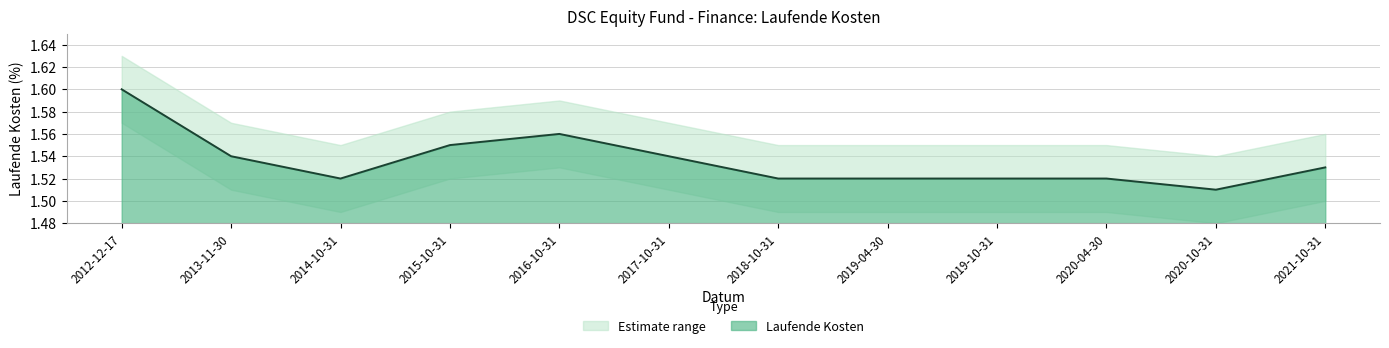

Reading left to right, list all the values displayed in this chart.

1.6	1.5	1.5	1.6	1.6	1.5	1.5	1.5	1.5	1.5	1.5	1.5